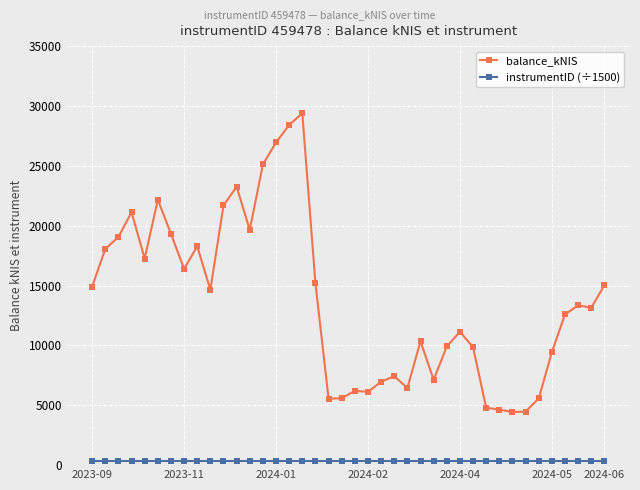

How many lines are shown in the chart?

2